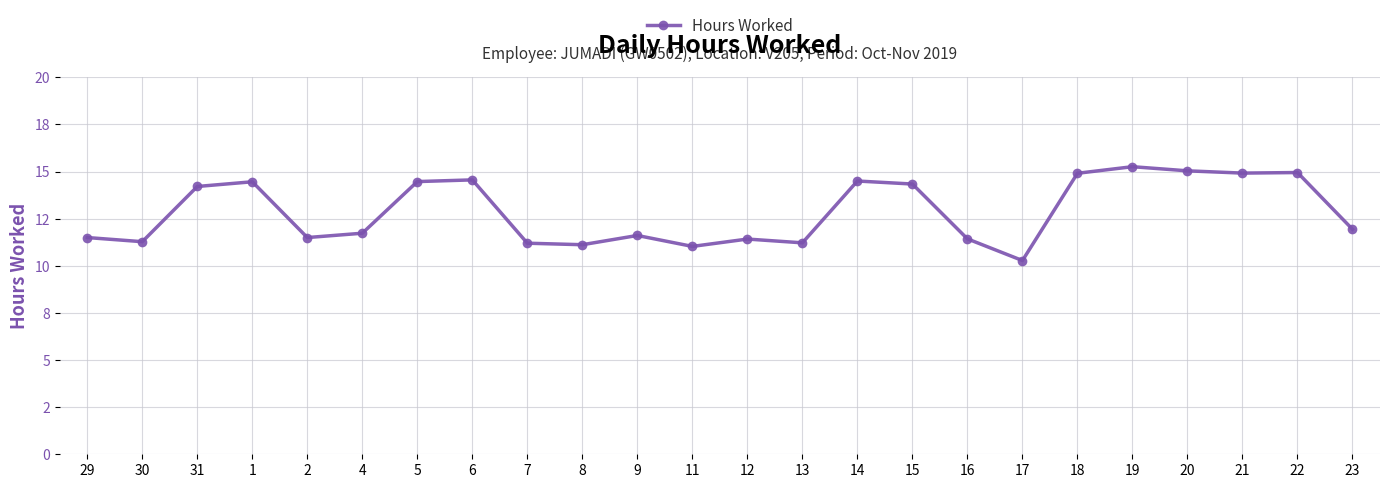

Does the chart have visible grid lines?

Yes